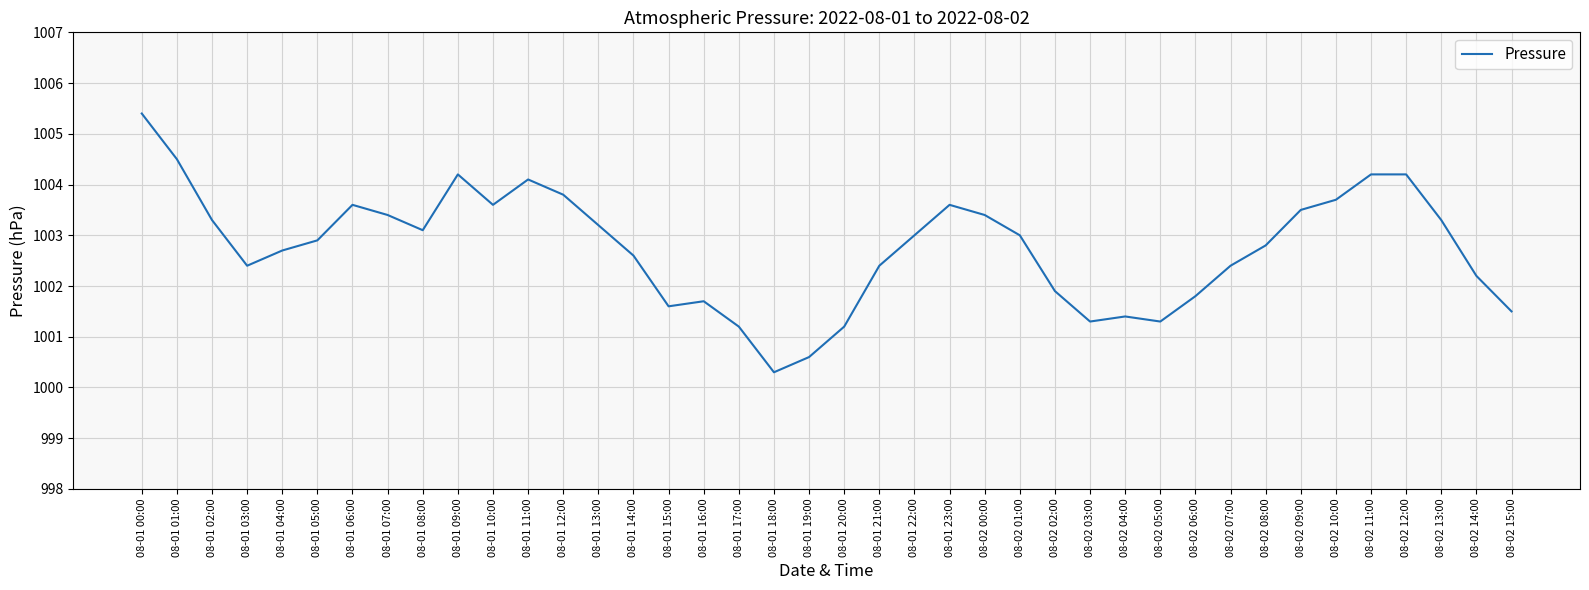

What value does the data have at 08-01 23:00?

1003.6